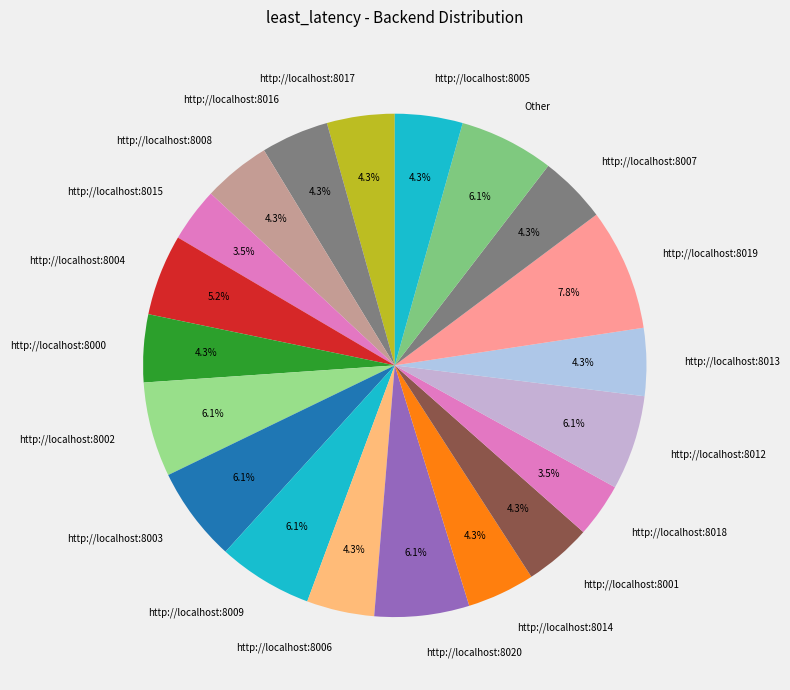

Which slice is the largest?

http://localhost:8019